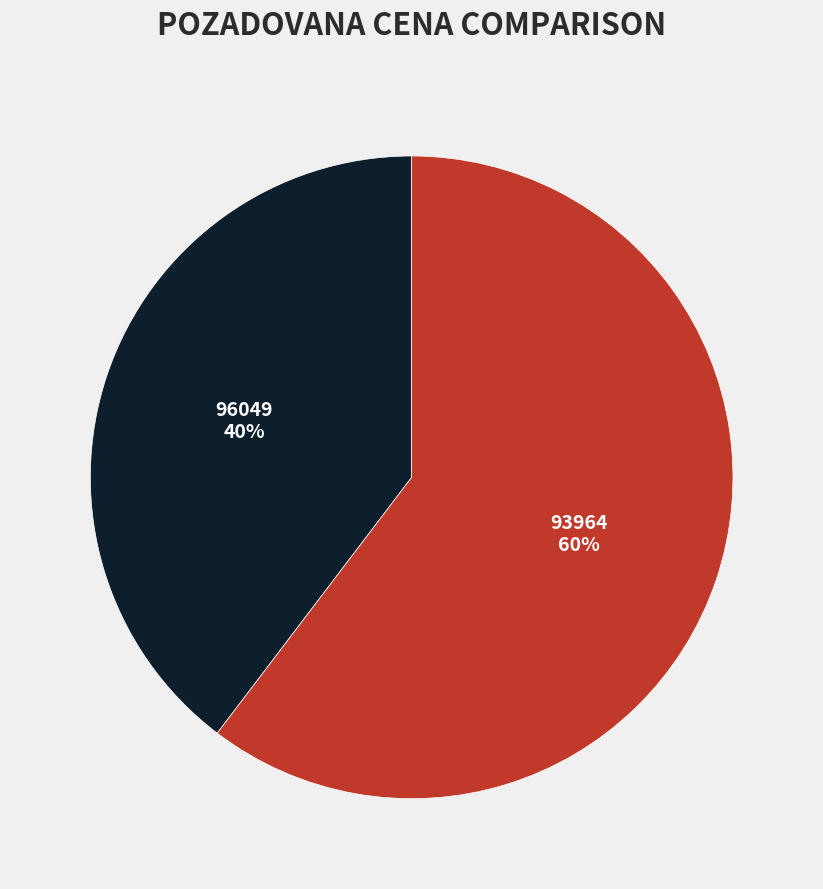

Which category has the smallest portion of the pie?

96049